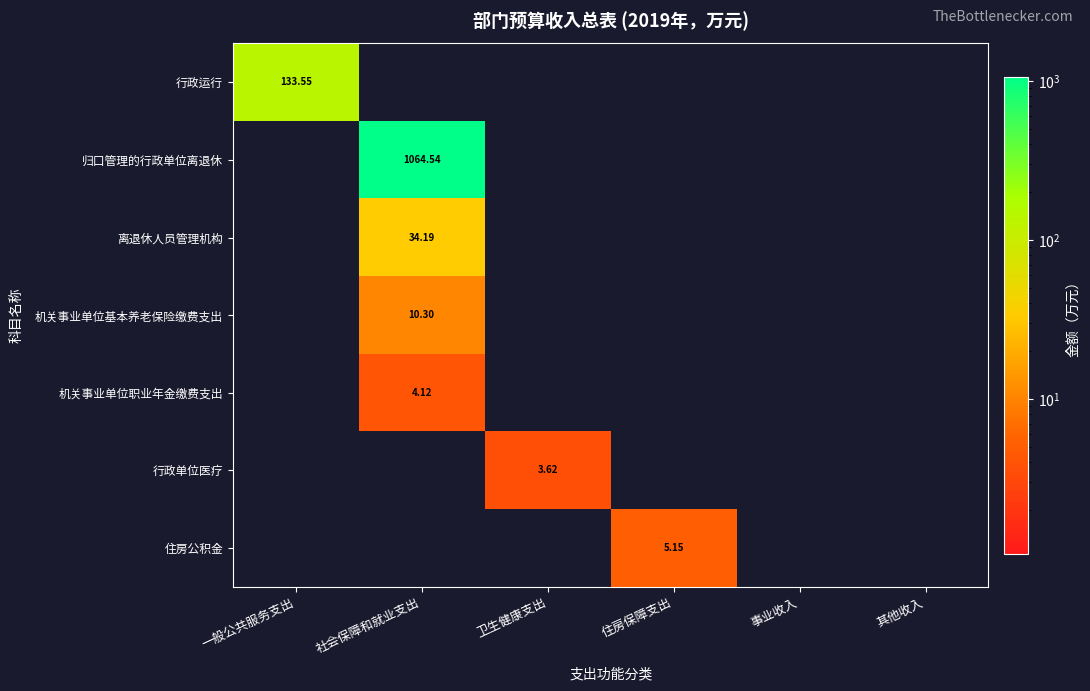

How many values in the 机关事业单位职业年金缴费支出 series exceed 0?

1